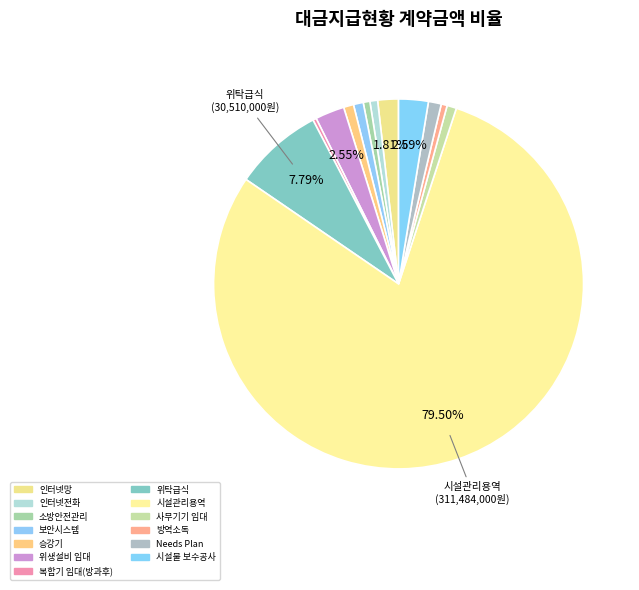

Is there any slice that represents more than half of the pie?

Yes